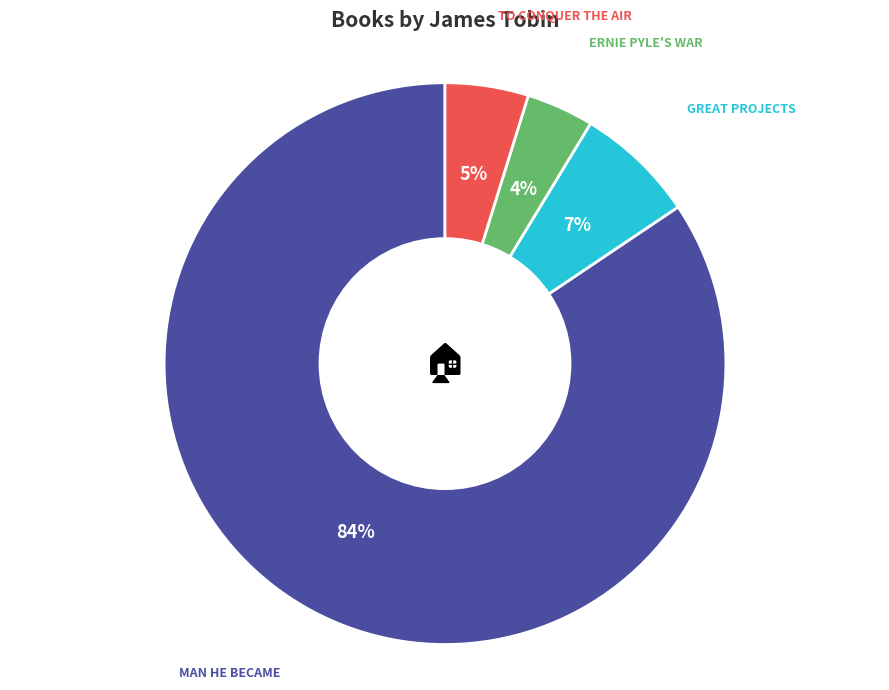

To the nearest percent, what is the average slice percentage?

25%